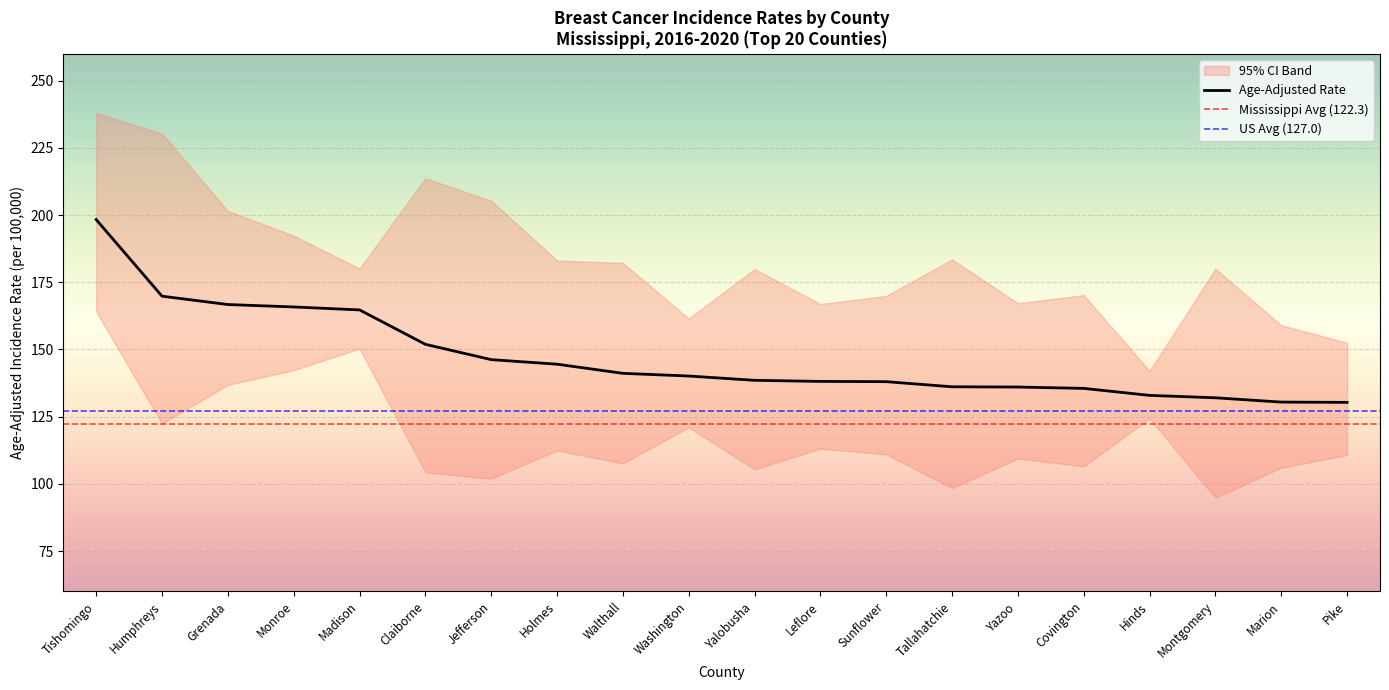

What is the value of the Upper 95% CI point at the 4th from the left?

192.3